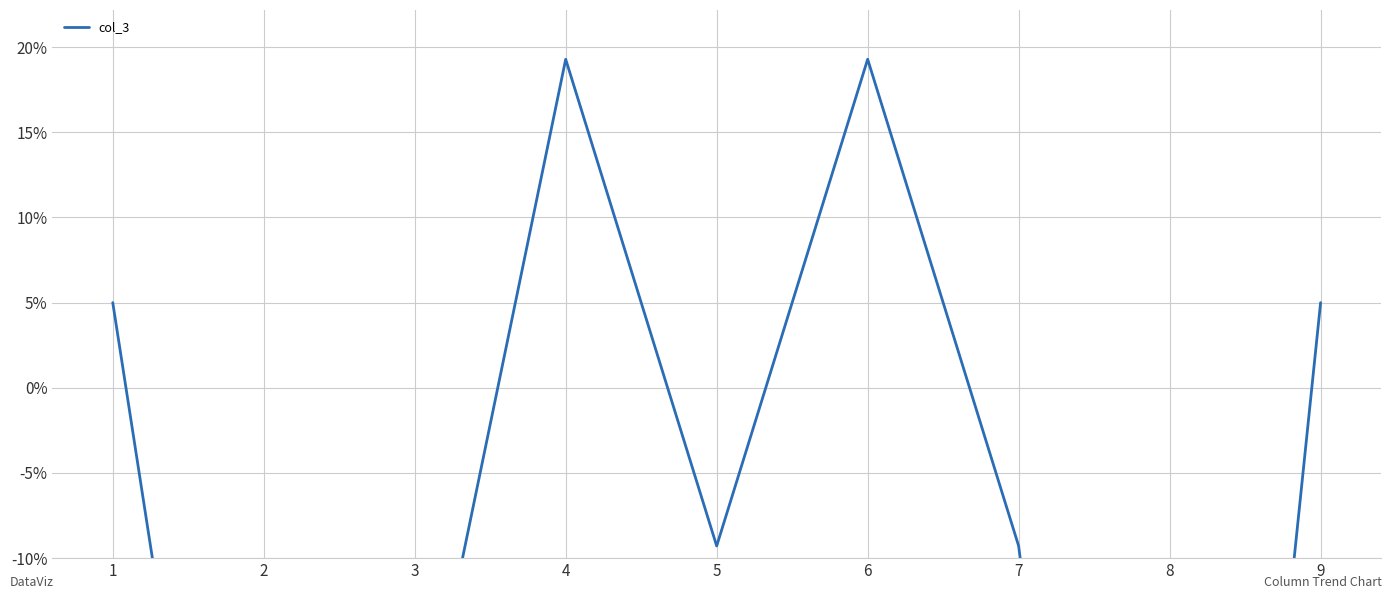

Is it true that the value at 2 is -22.5?

False